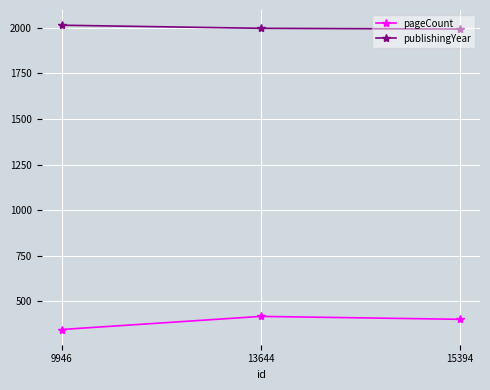

Count the publishingYear values in the range 1994 to 2015.

3